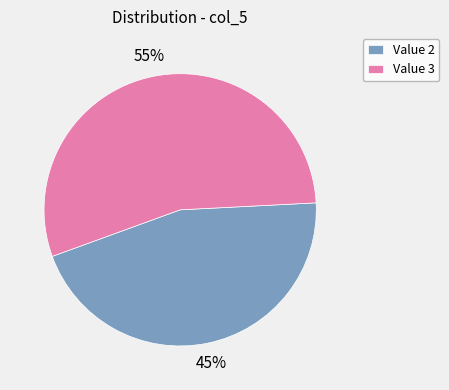

How many slices are in this pie chart?

2